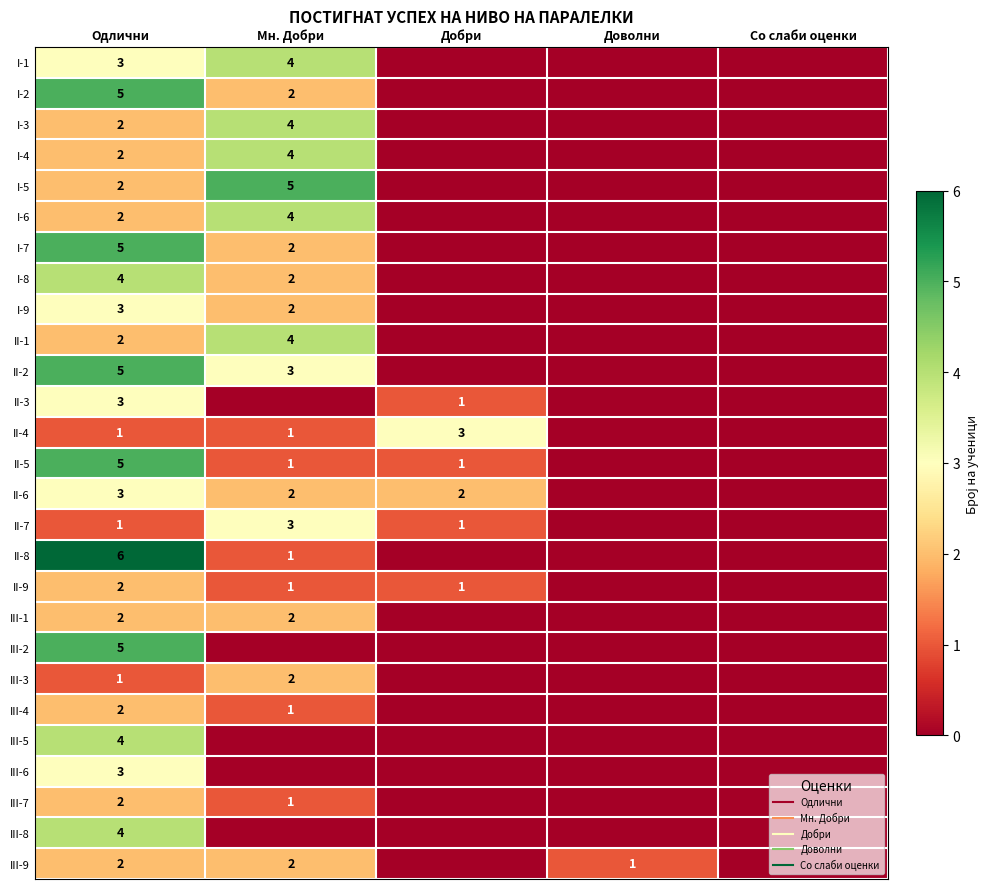

Is the value of II-5 at Доволни greater than the value of III-4 at Одлични?

No